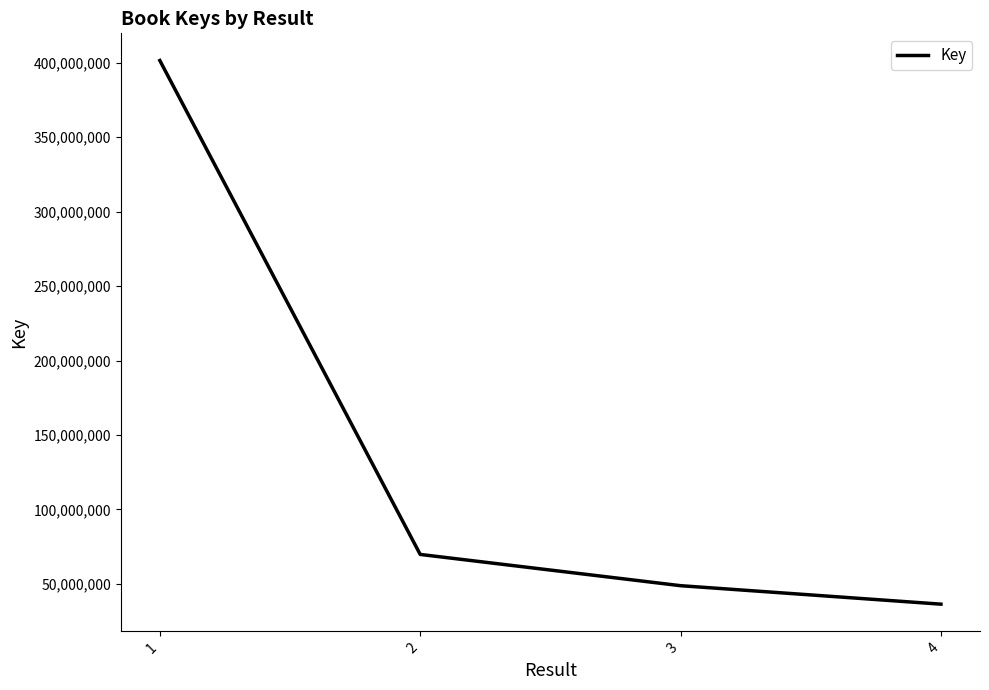

What is the change in value from 2 to 4?

-33378513